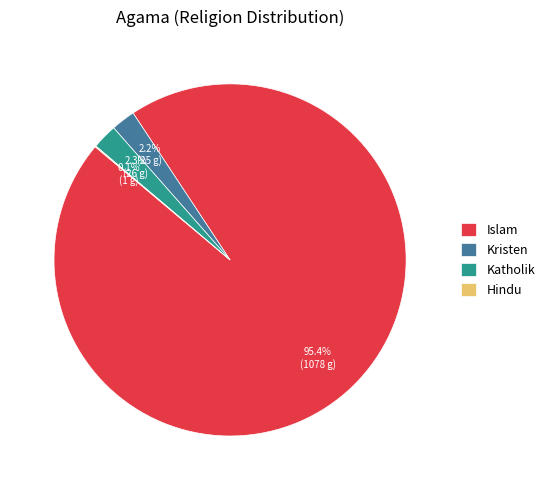

Is there a majority slice in this chart?

Yes